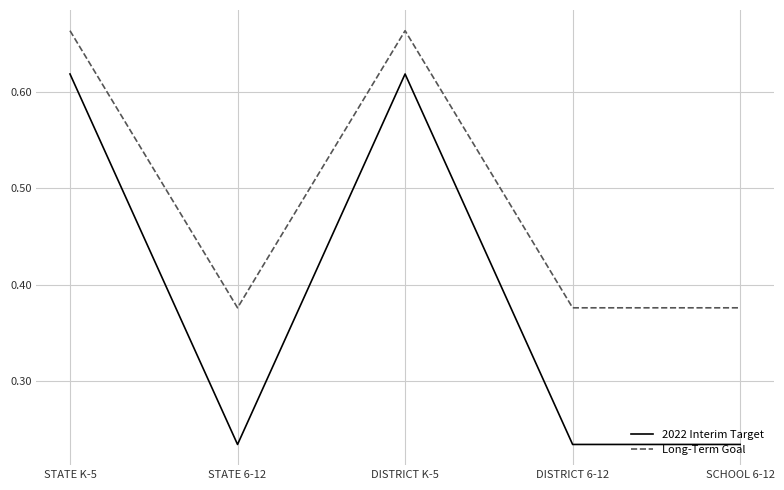

What is the sum of all Long-Term Goal values?

2.5